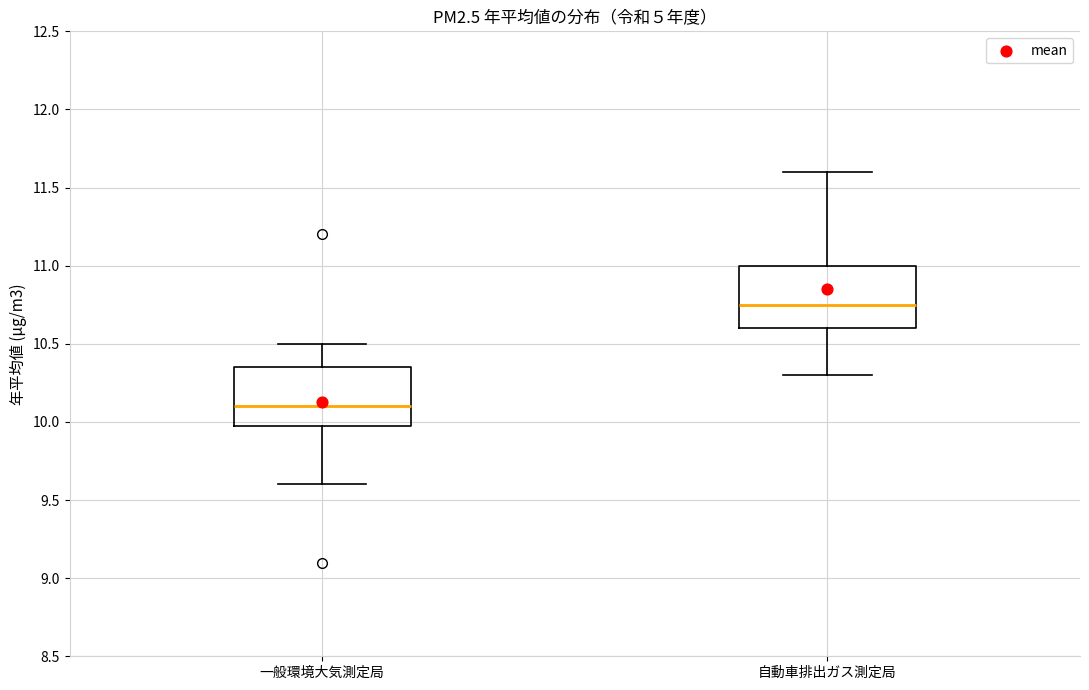

Which box has the highest median line?

自動車排出ガス測定局